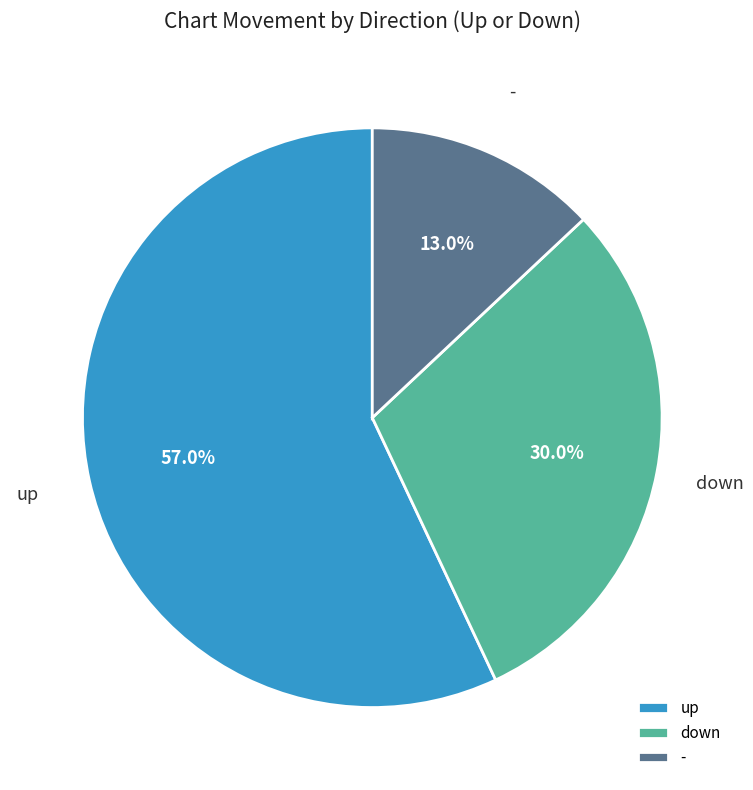

Which category accounts for the majority?

up